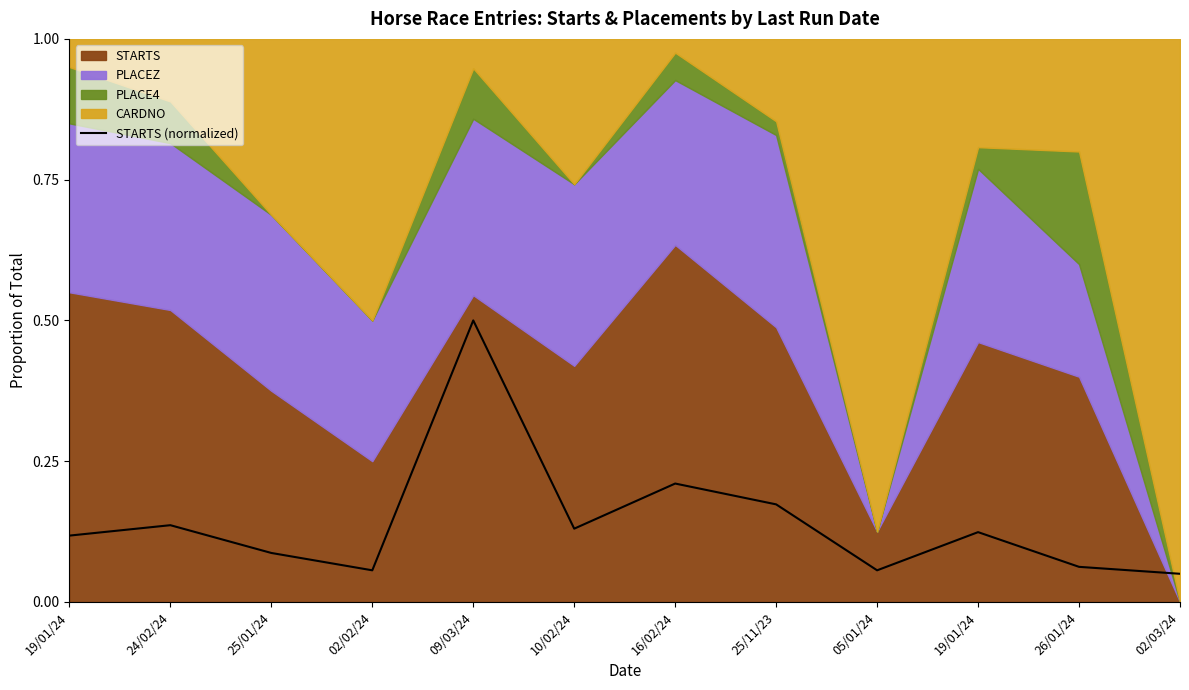

How many values are between 0 and 1?

12